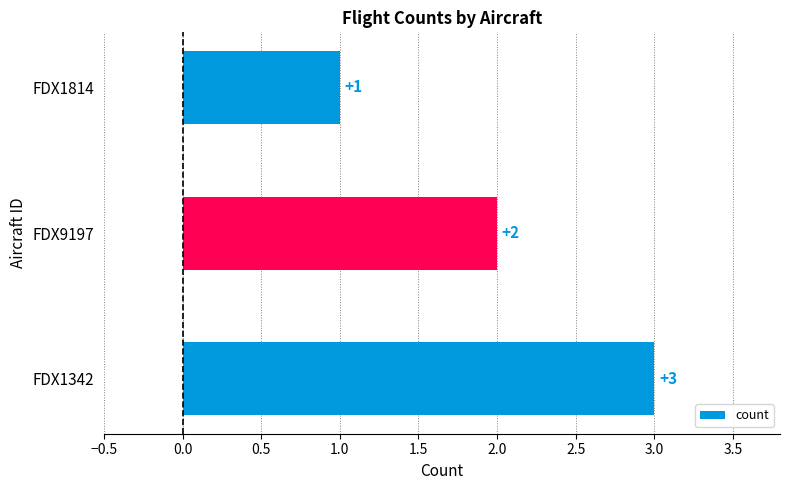

How many distinct data groups are displayed?

1